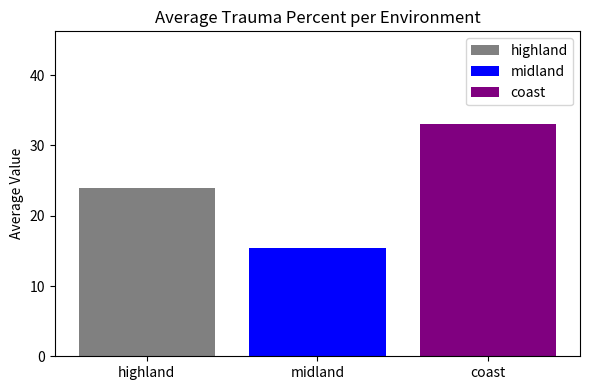

Are the bars horizontal?

No